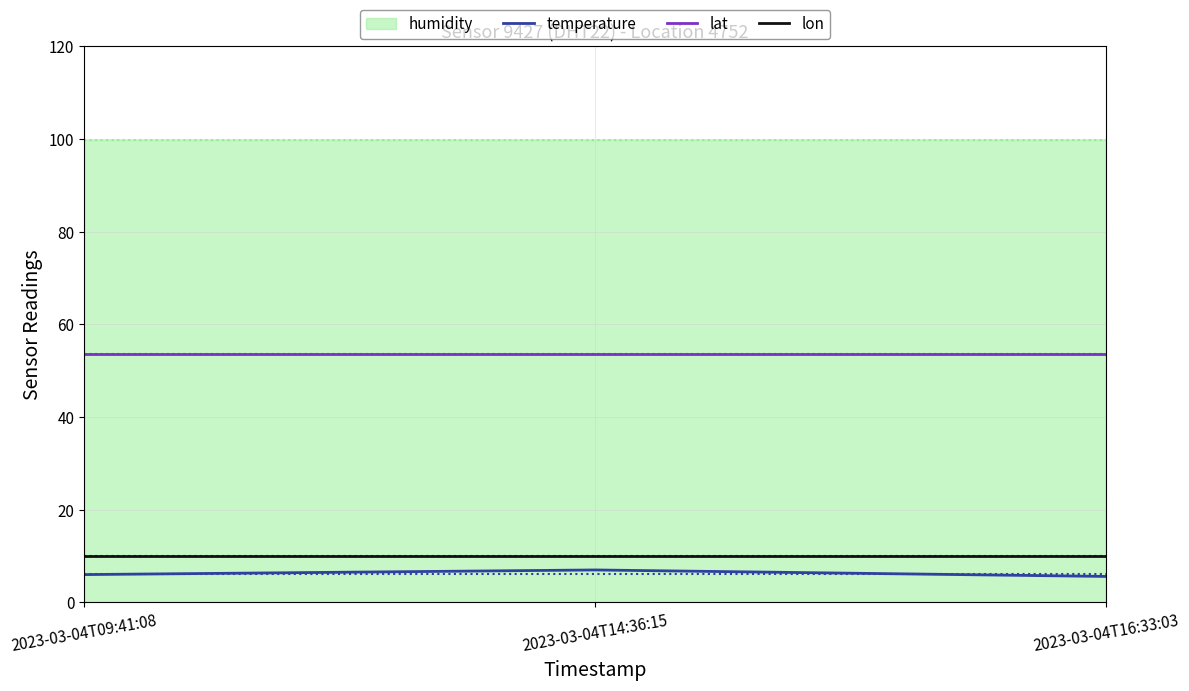

Is the value of lat at 2023-03-04T16:33:03 greater than the value of lon at 2023-03-04T14:36:15?

Yes